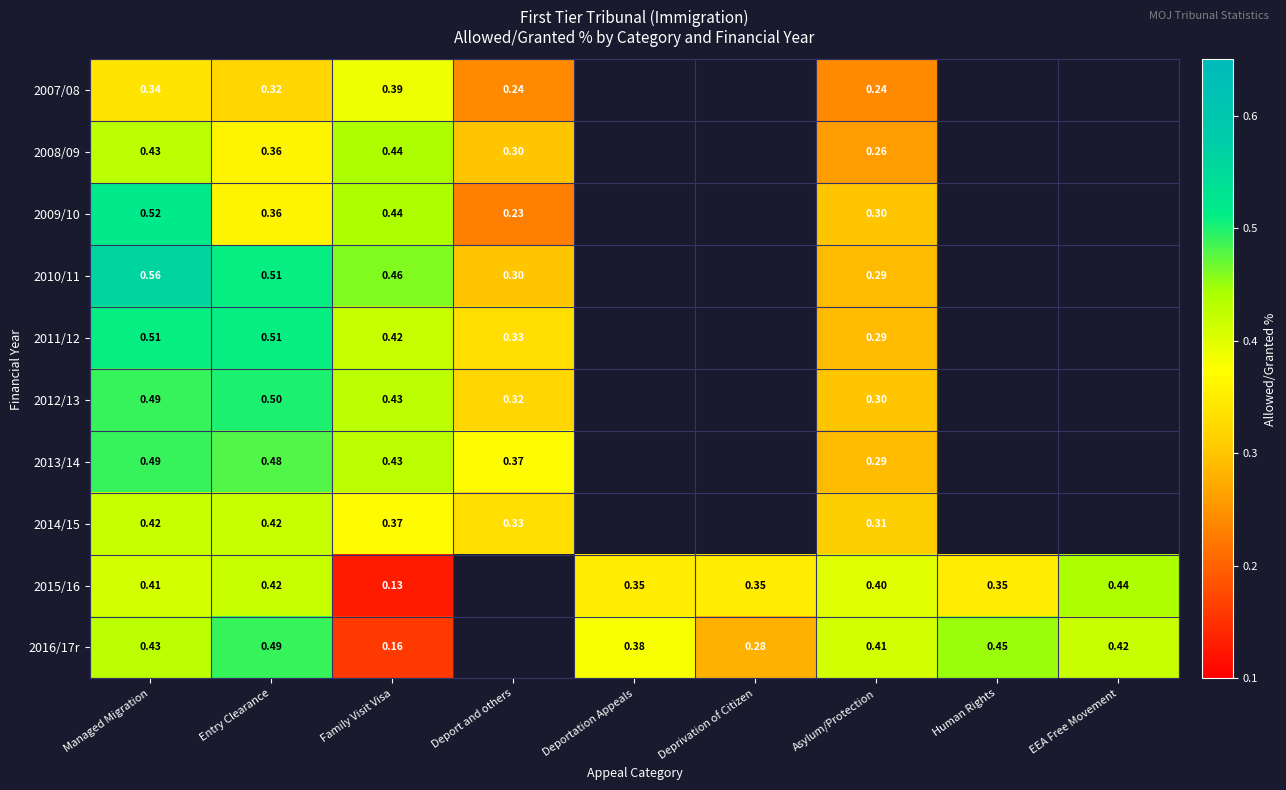

Is the value of 2009/10 at Family Visit Visa greater than the value of 2013/14 at Managed Migration?

No